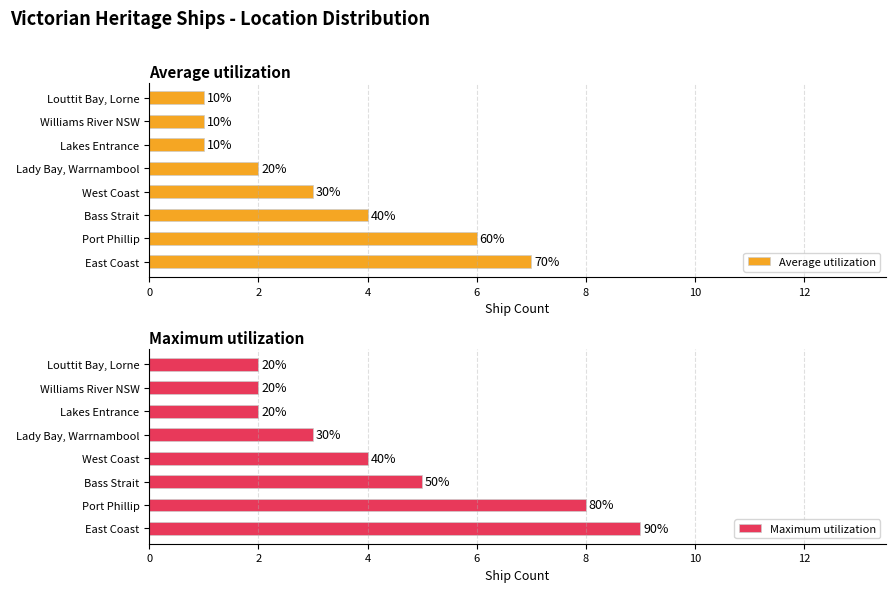

Reading left to right, list all the values displayed in this chart.

Average utilization: 7	6	4	3	2	1	1	1
Maximum utilization: 9	8	5	4	3	2	2	2